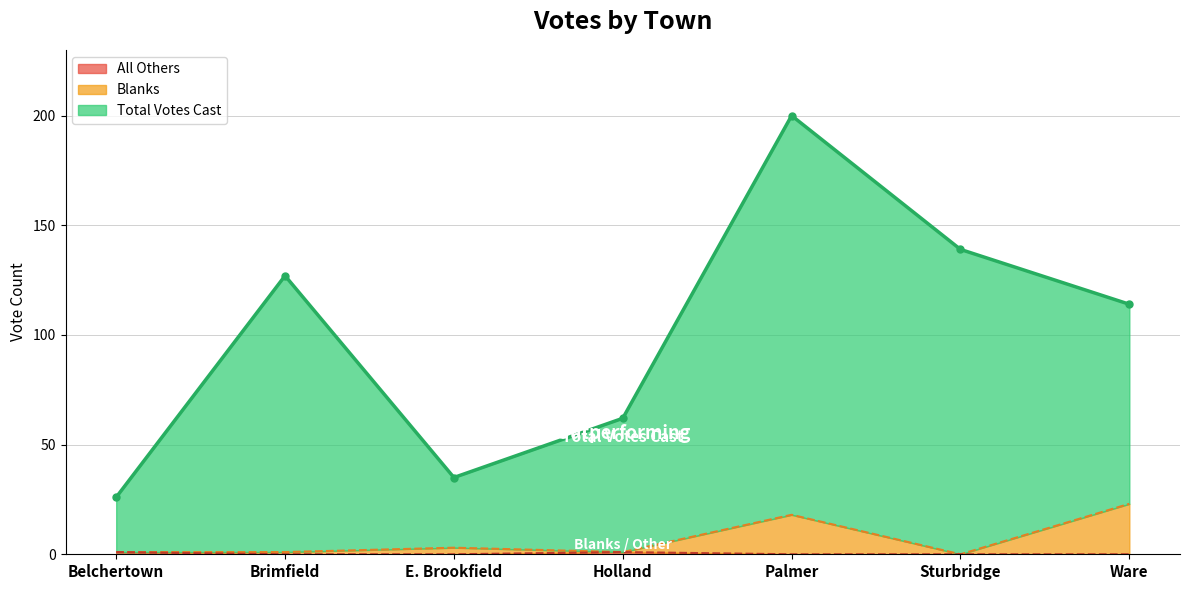

What is the difference between the maximum and minimum values in the All Others series?

1